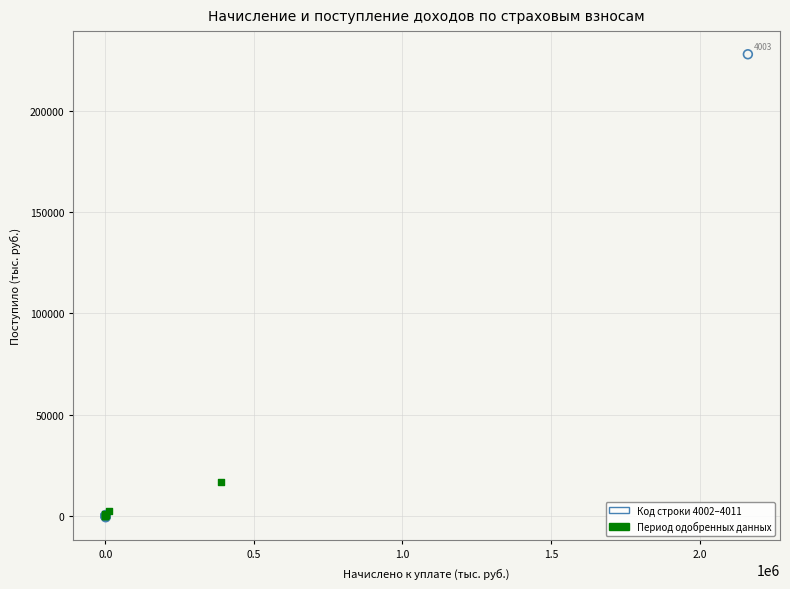

Which series has the widest spread of Y values?

Код строки 4002–4011